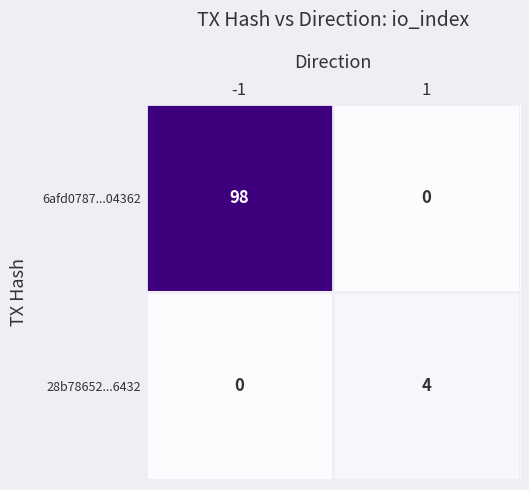

Rank the series by their average value, from lowest to highest.

28b78652...6432, 6afd0787...04362